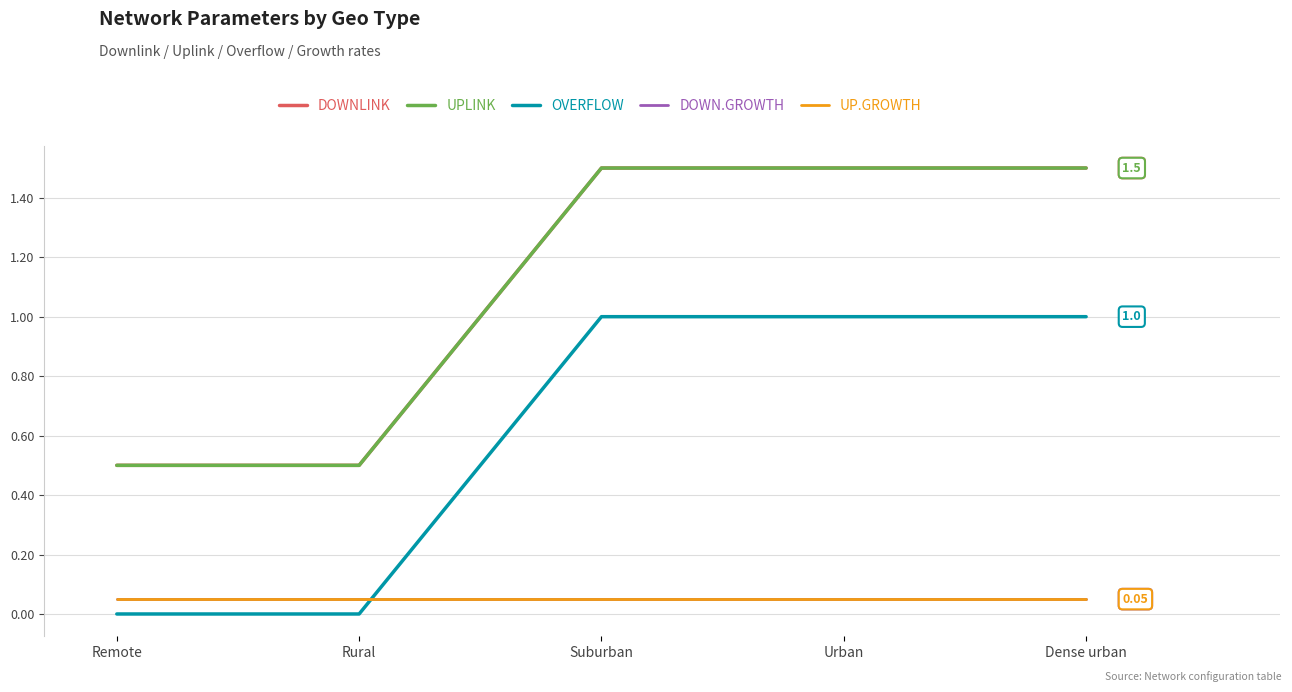

Does the chart have visible grid lines?

Yes